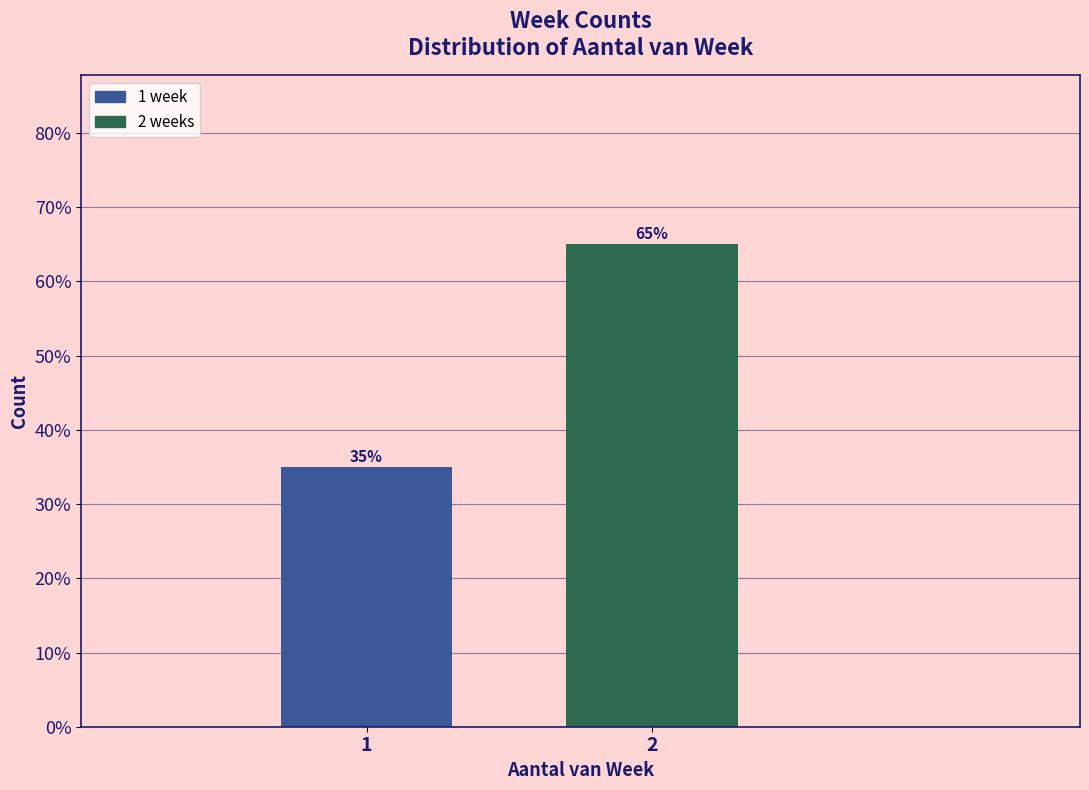

Are the bars horizontal?

No